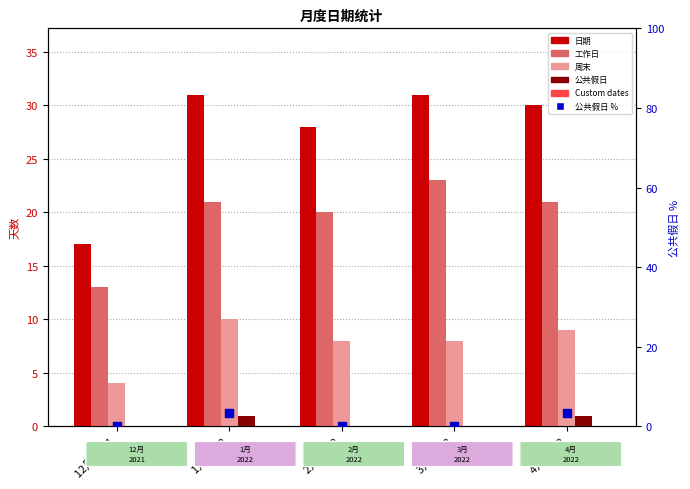

What are all the series names shown in the legend?

日期, 工作日, 周末, 公共假日, Custom dates, 公共假日 %